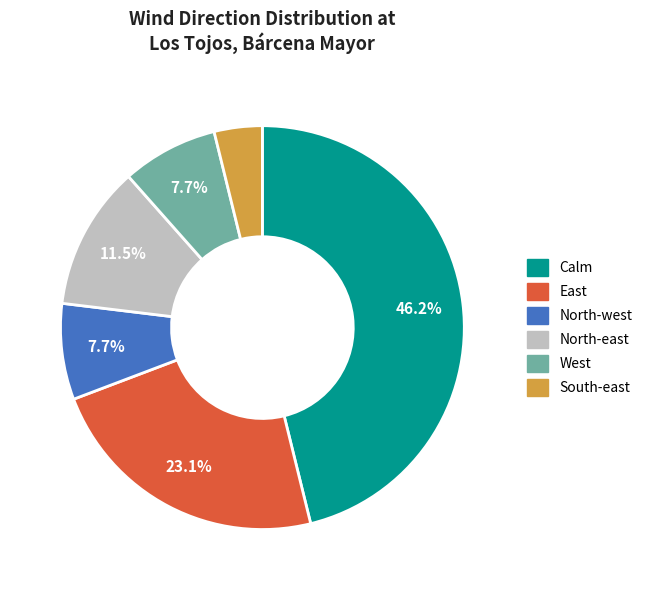

To the nearest percent, what is the combined percentage of North-west and West?

15%